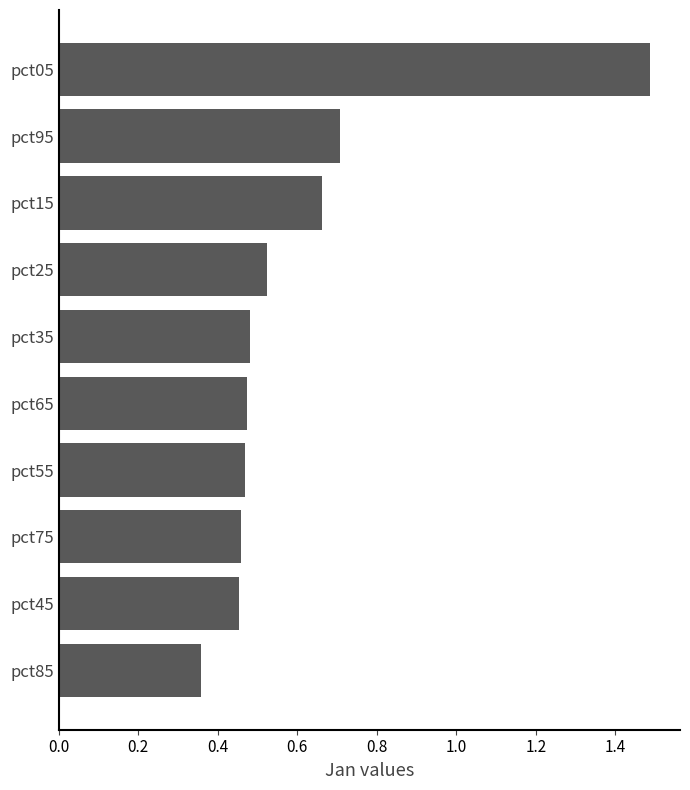

What is the label of the 8th bar from the bottom?

pct15